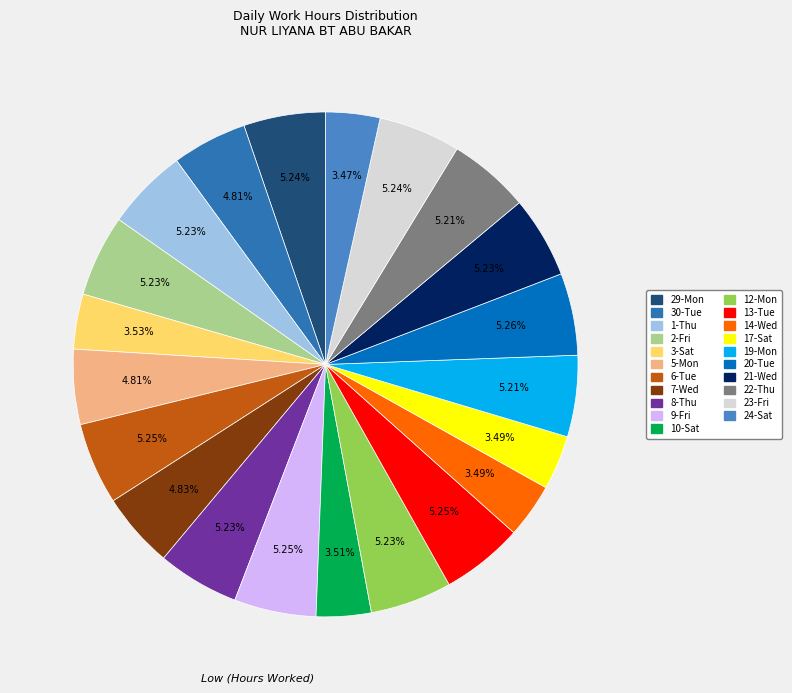

How many segments does this pie chart have?

21